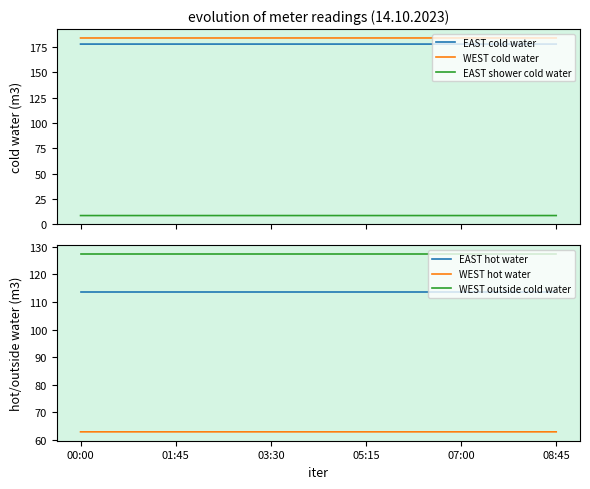

The value of WEST cold water at 29 is 117.2. True or false?

False